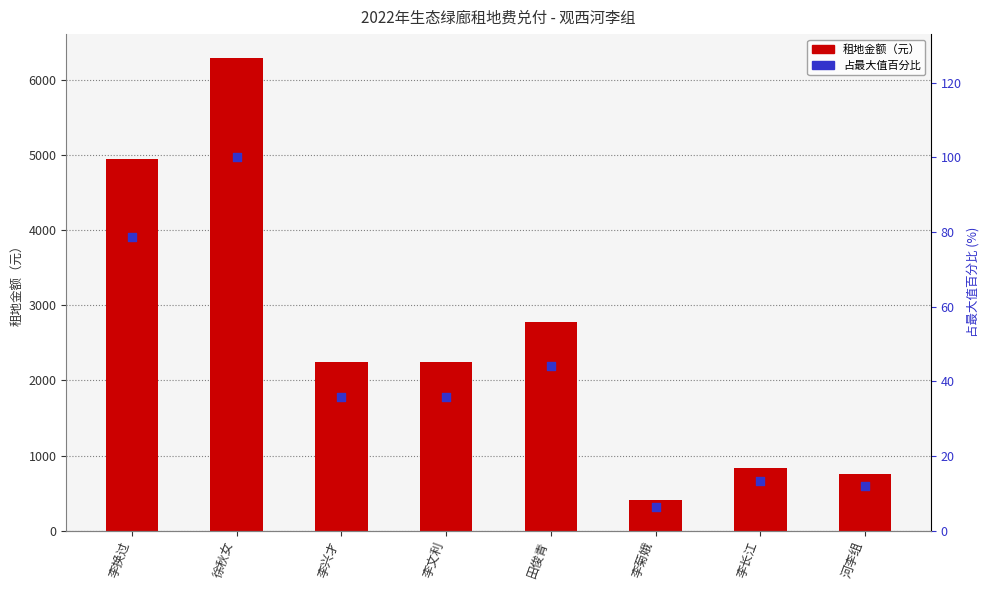

At how many categories does at least one series exceed 3000?

2